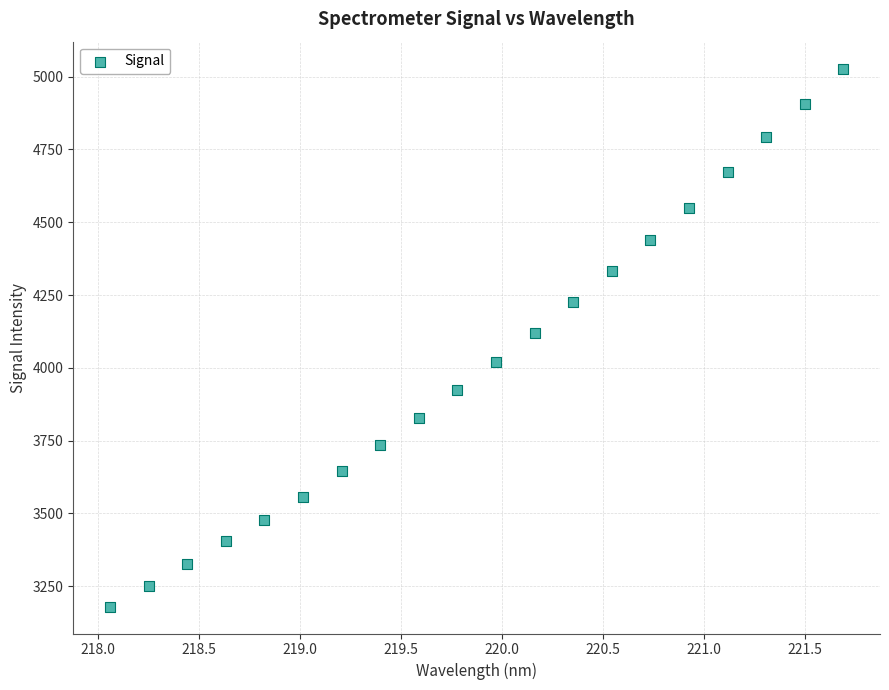

What is the range of X values (max minus min)?

3.6